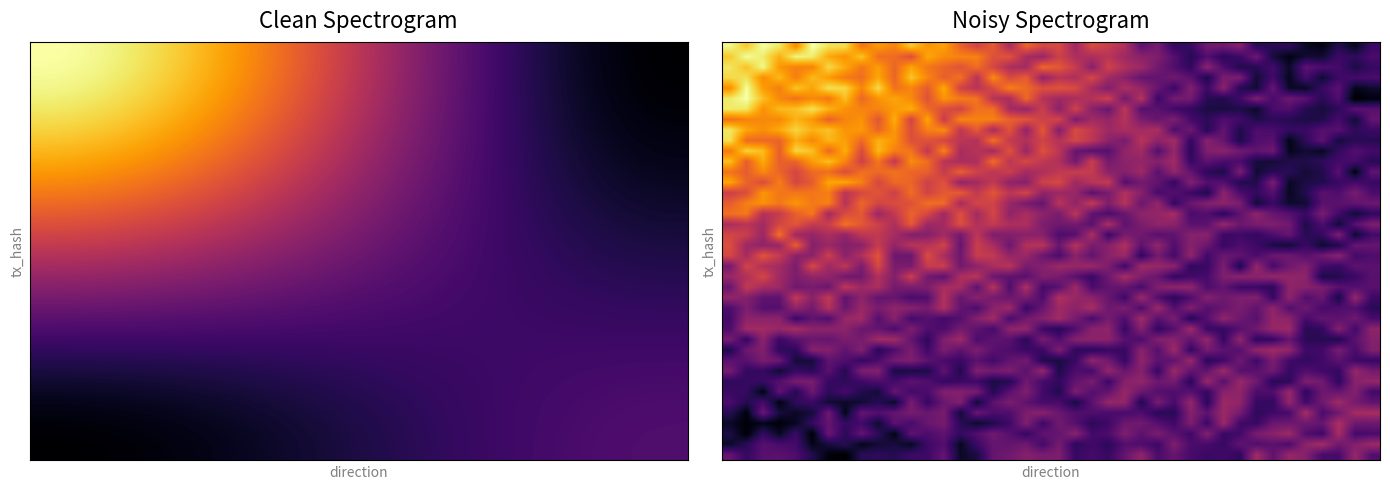

What is the maximum value shown in the chart?

86.1